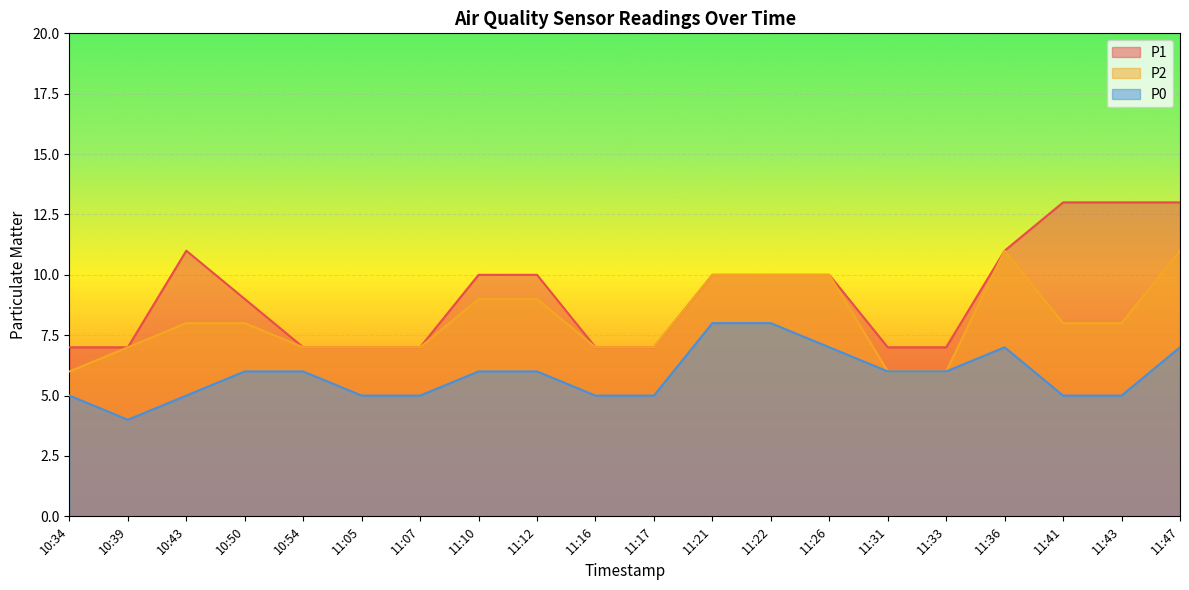

What is the average value of the P2 series?

8